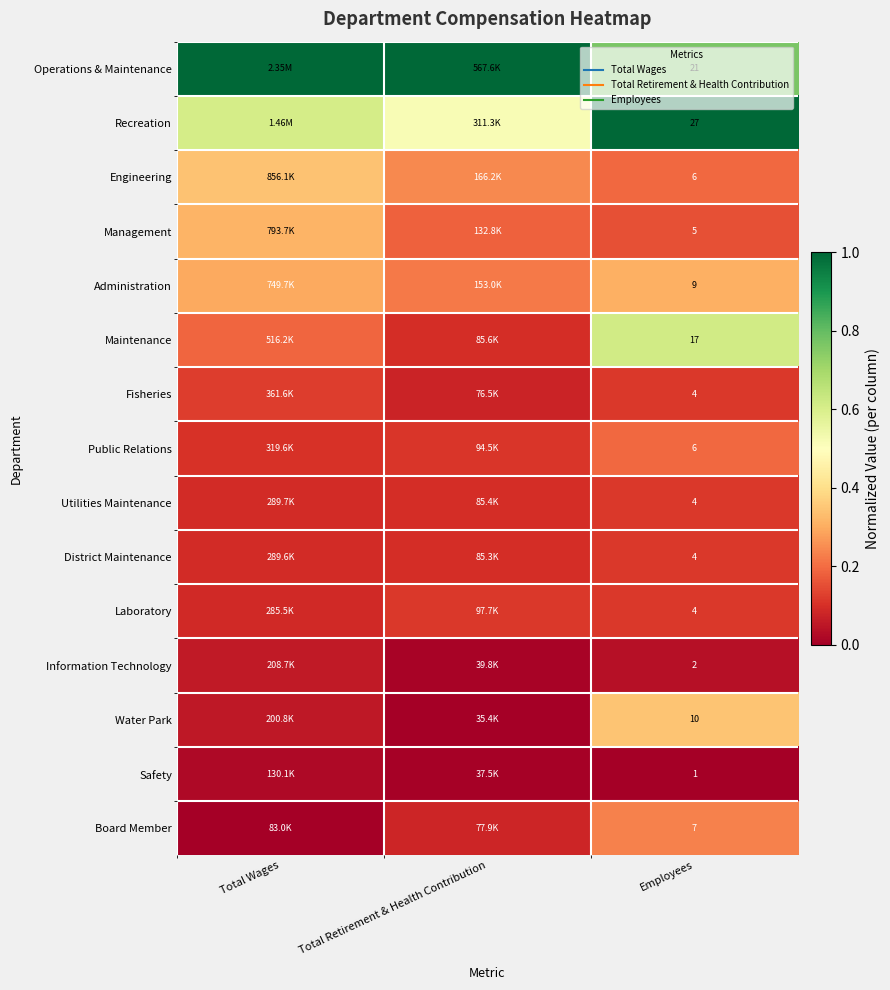

Count the number of data series in this chart.

15